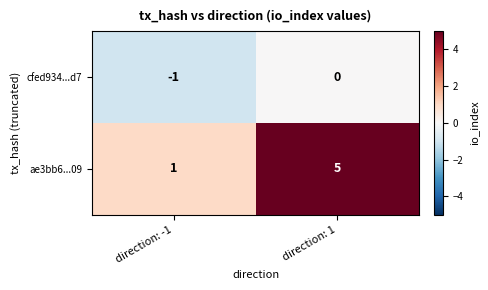

Which category has the highest value across all series?

direction: 1